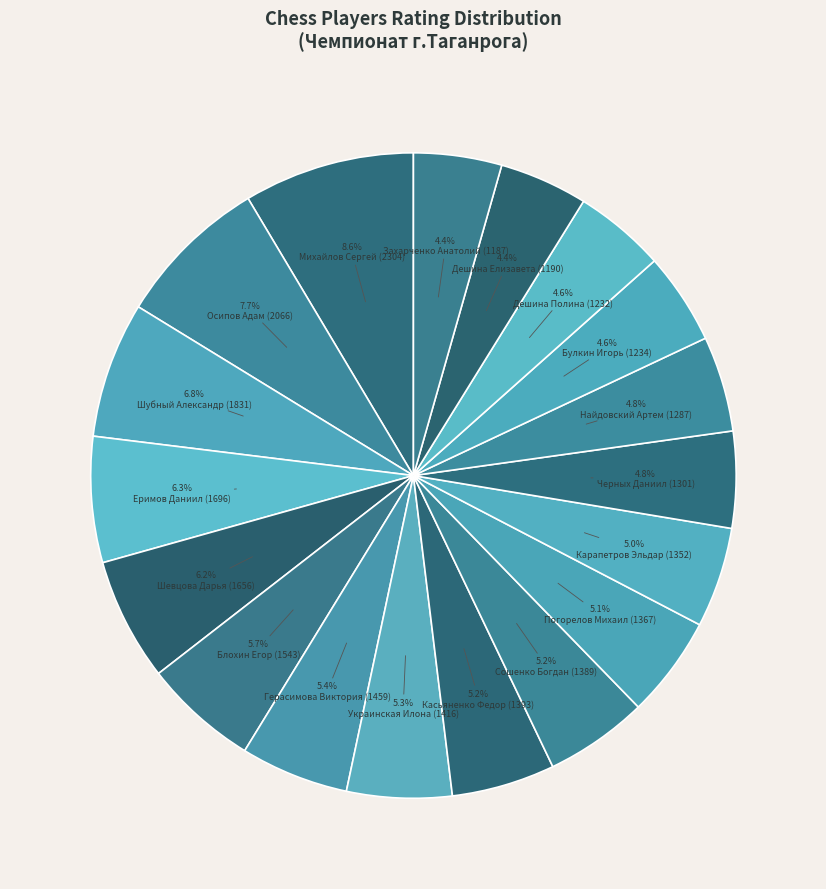

Between Осипов Адам (2066) and Погорелов Михаил (1367), which is larger?

Осипов Адам (2066)